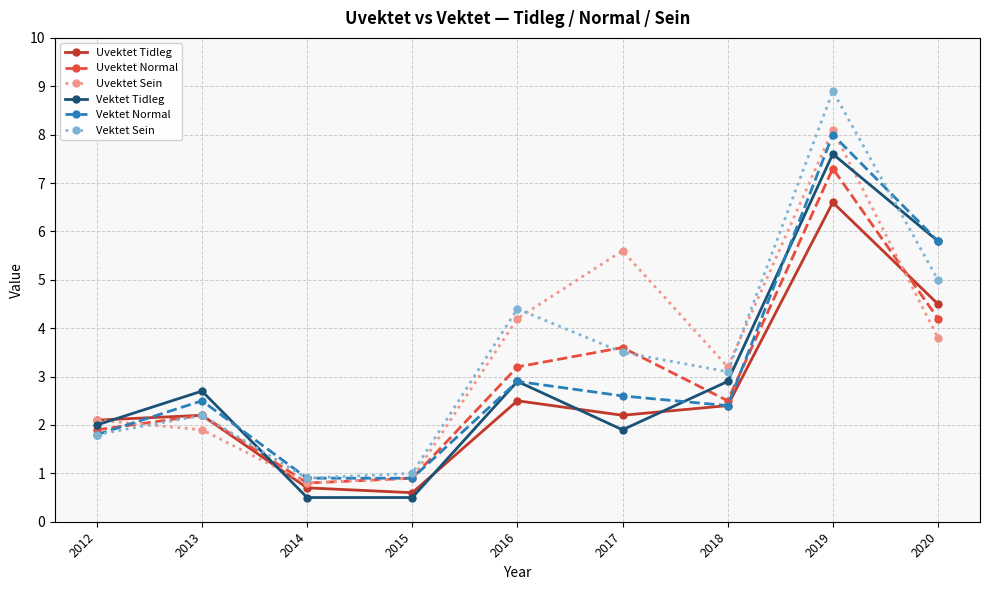

In Uvektet Tidleg, how many points are higher than both neighbors (excluding endpoints)?

3